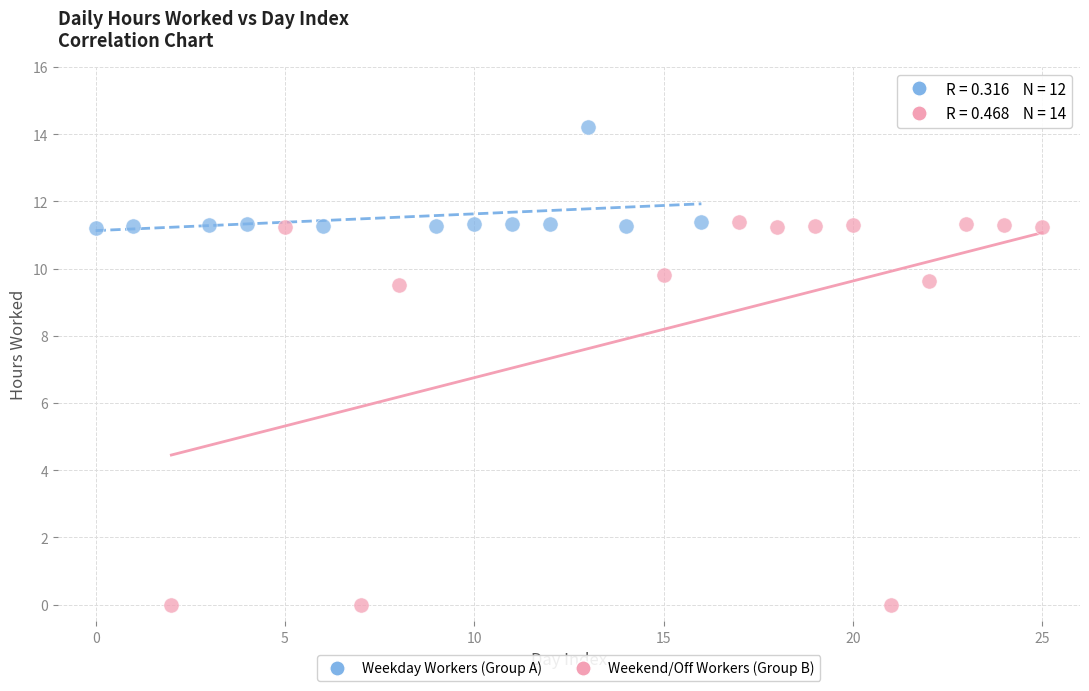

Which series contains the lowest Y value?

Weekend/Off Workers (Group B)